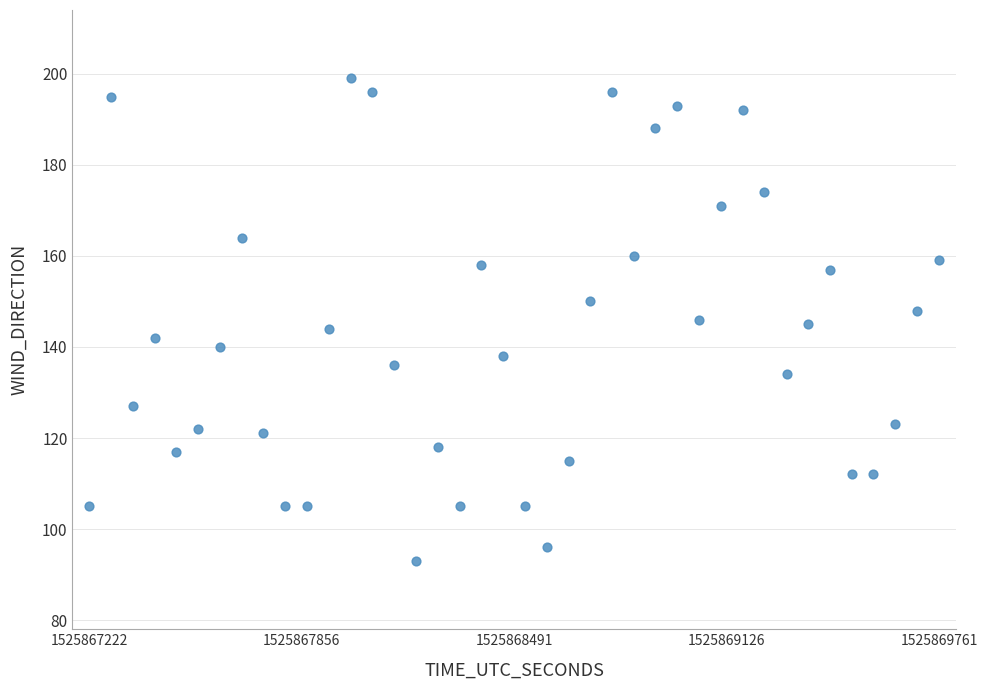

What is the range of X values (max minus min)?

2539